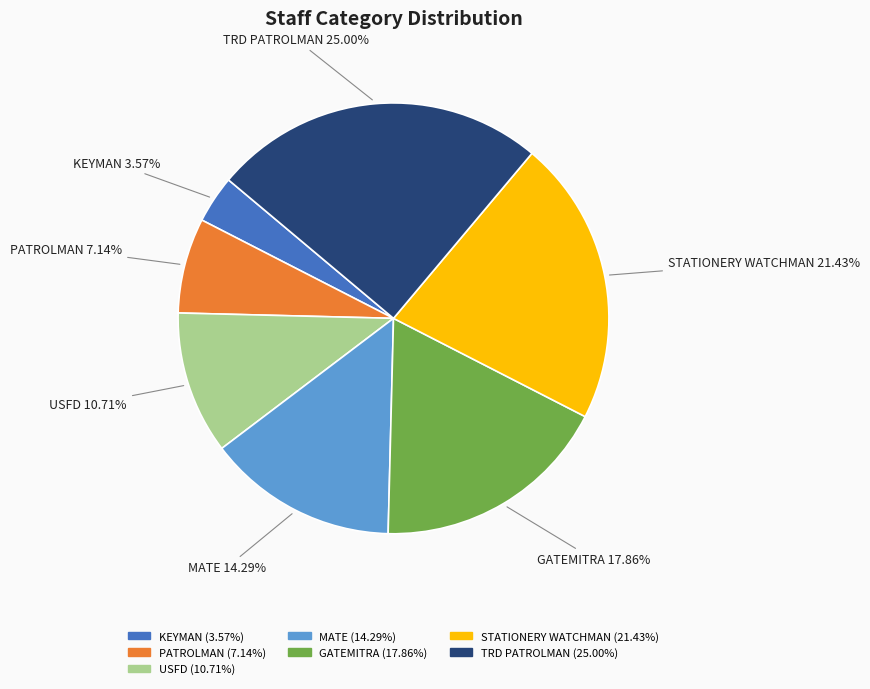

Approximately how many times larger is the value at MATE compared to STATIONERY WATCHMAN?

0.7